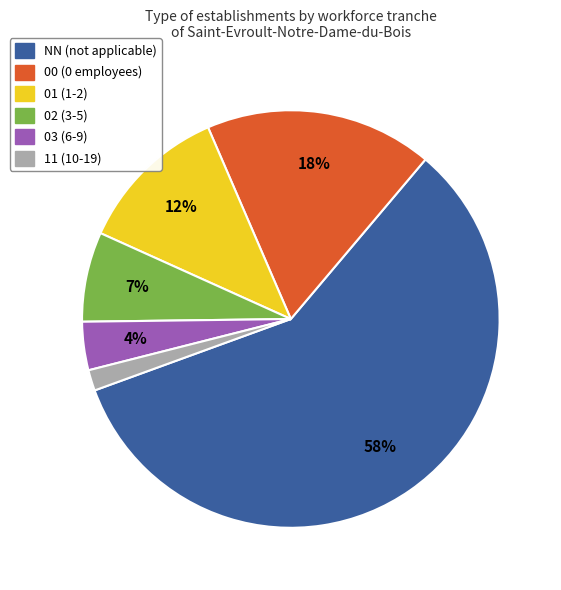

What is the ratio of the value at 00 to the value at 01?

1.5